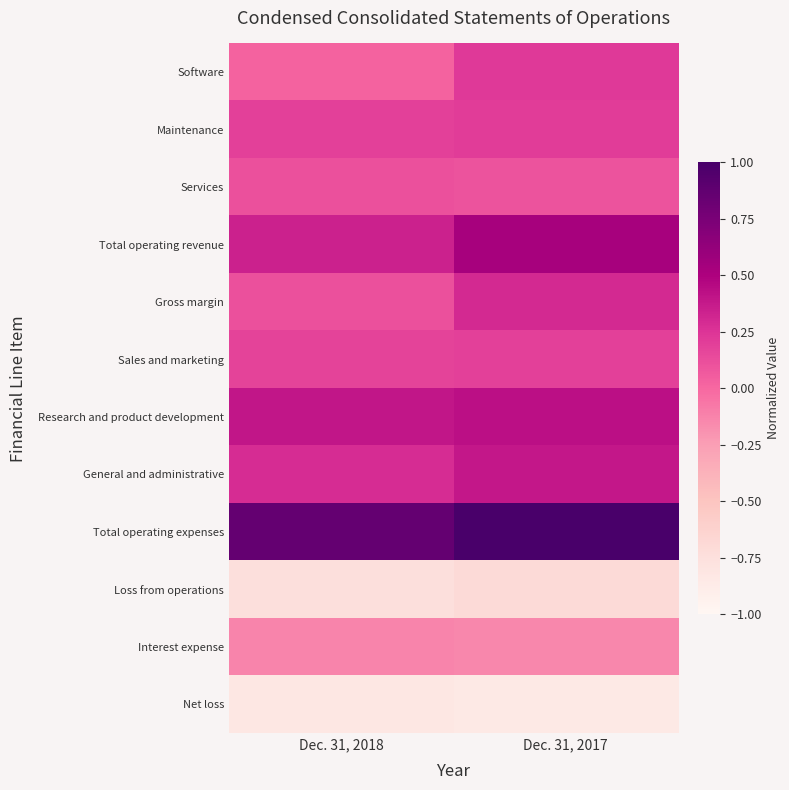

What is the total value across all series at Dec. 31, 2018?

0.8